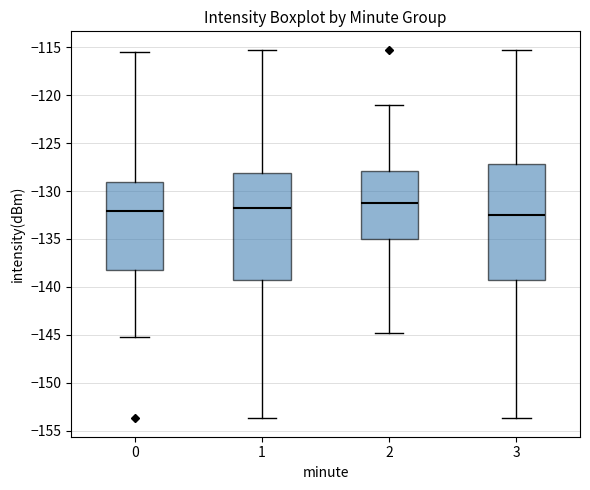

Reading left to right, read every box against the y-axis: the position of its median line, the range the box covers, and the ends of its whiskers. The values are not printed on the chart, so give them approximately, as read against the axis.

0: median -132.0, box -138.5 to -129.0, whiskers -145.0 to -115.5
1: median -132.0, box -139.5 to -128.0, whiskers -153.5 to -115.5
2: median -131.0, box -135.0 to -128.0, whiskers -145.0 to -121.0
3: median -132.5, box -139.5 to -127.0, whiskers -153.5 to -115.5